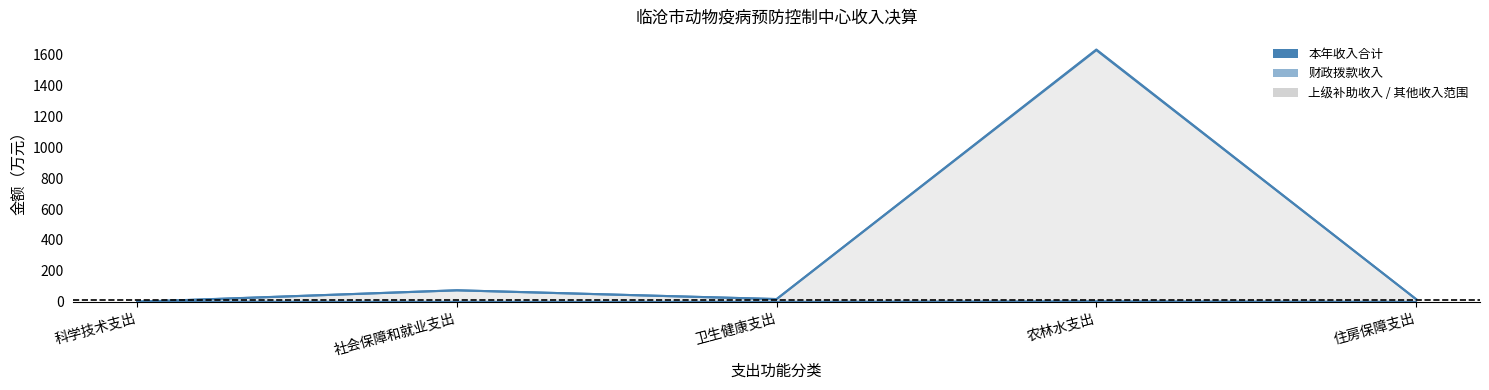

At which category is the sum across all series the highest?

农林水支出